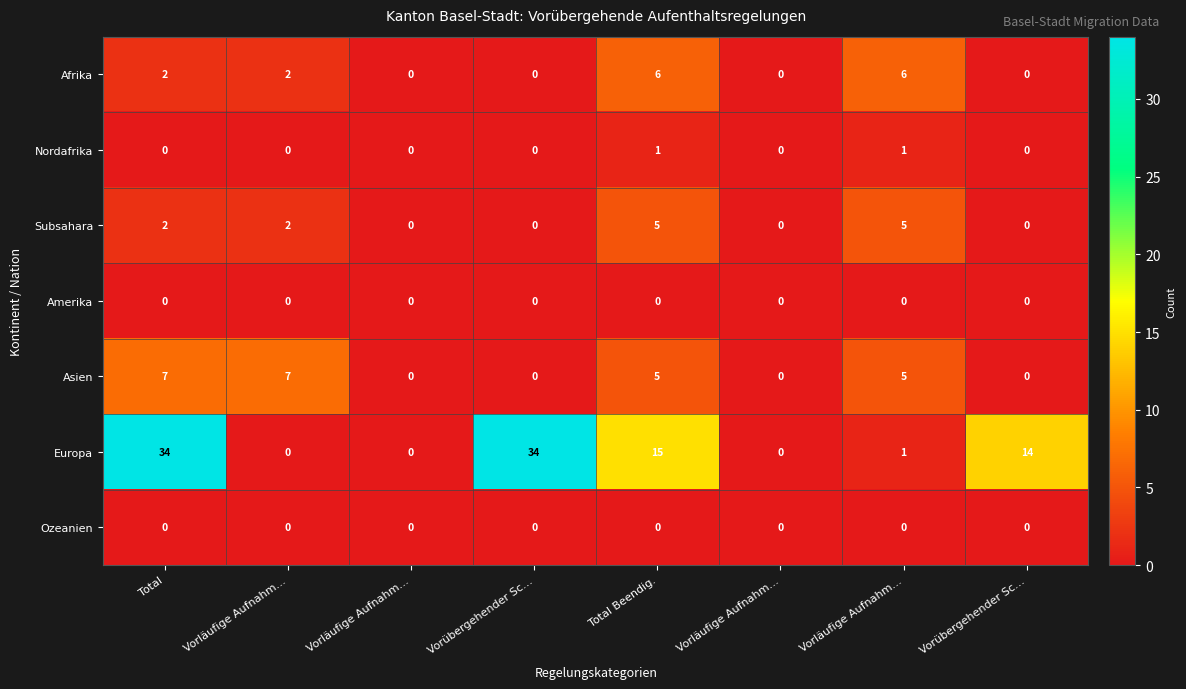

How many data points in Asien are less than 5?

4